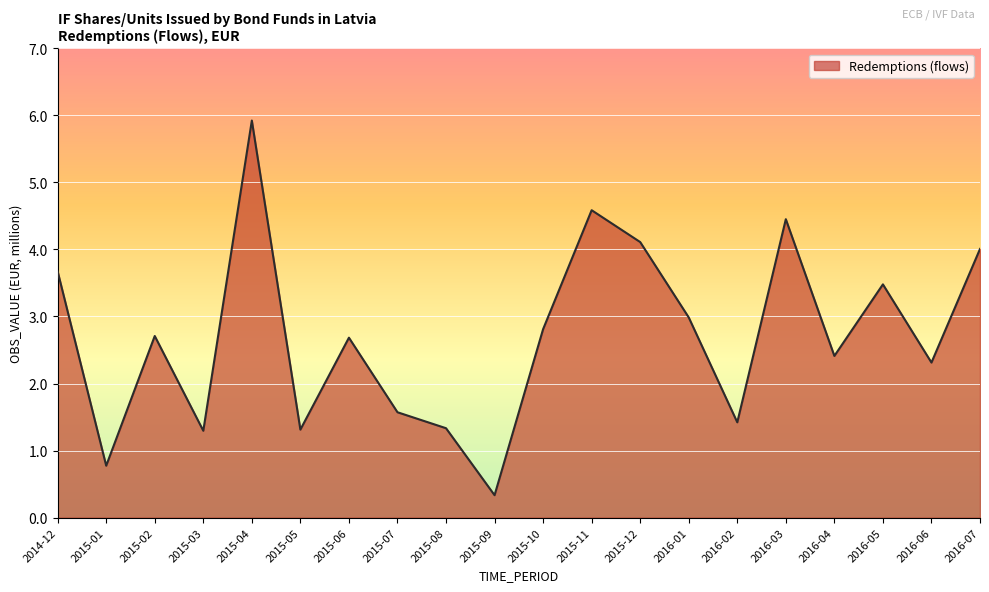

What is the difference between the maximum and second lowest values?

5.1